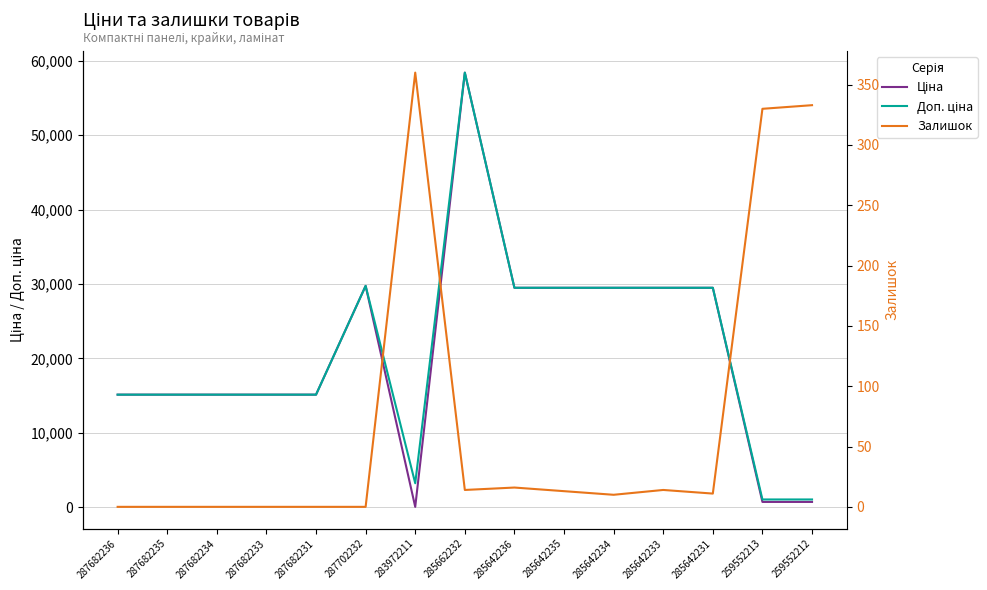

Reading left to right, transcribe all the data shown in this chart.

Ціна: 15120.0	15120.0	15120.0	15120.0	15120.0	29747.2	32.0	58426.5	29491.5	29491.5	29491.5	29491.5	29491.5	693.7	693.7
Доп. ціна: 15120.0	15120.0	15120.0	15120.0	15120.0	29747.2	3205.0	58426.5	29491.5	29491.5	29491.5	29491.5	29491.5	1024.6	1024.6
Залишок: 0.0	0.0	0.0	0.0	0.0	0.0	360.0	14.0	16.0	13.0	10.0	14.0	11.0	330.0	333.0